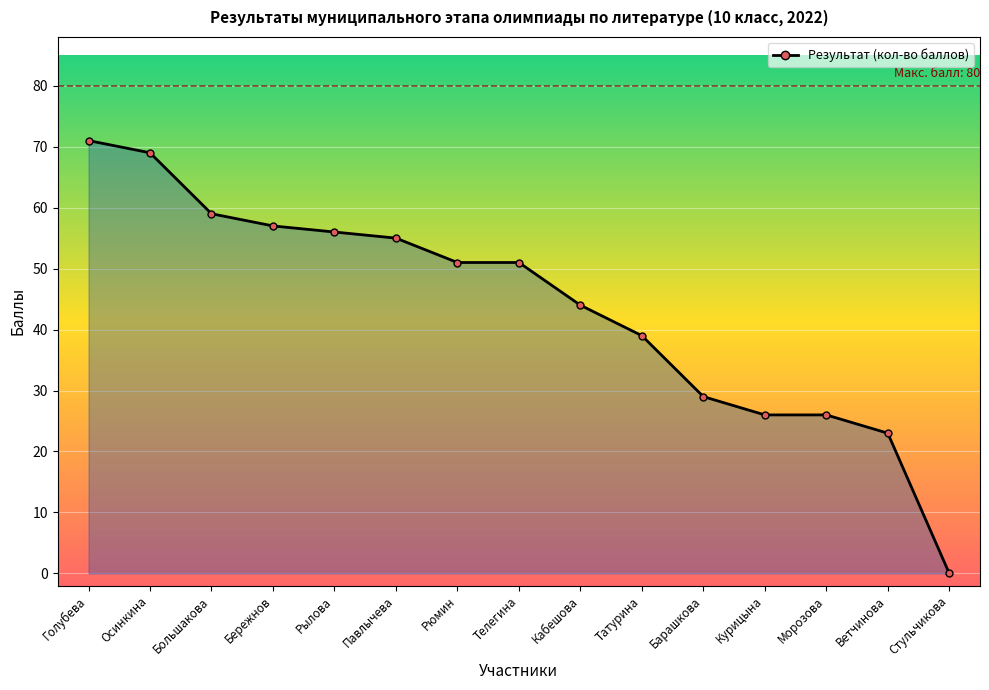

The value at Бережнов is 101. True or false?

False